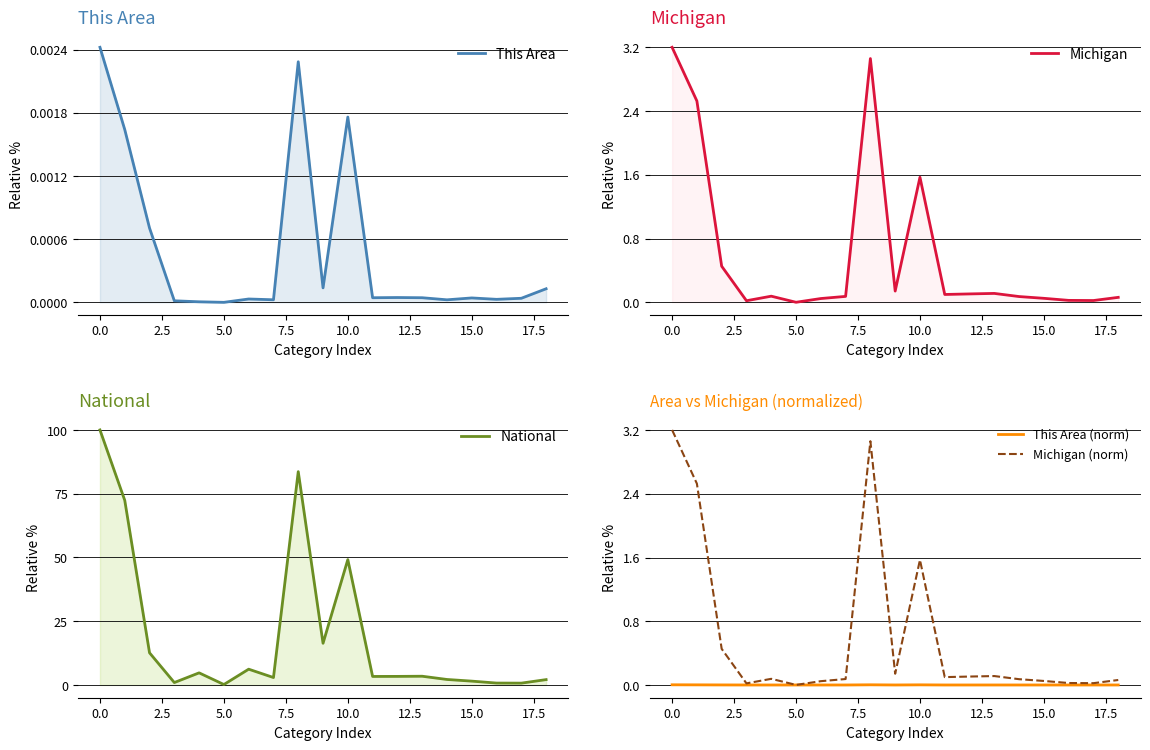

In This Area (norm), how many points are lower than both neighbors (excluding endpoints)?

6